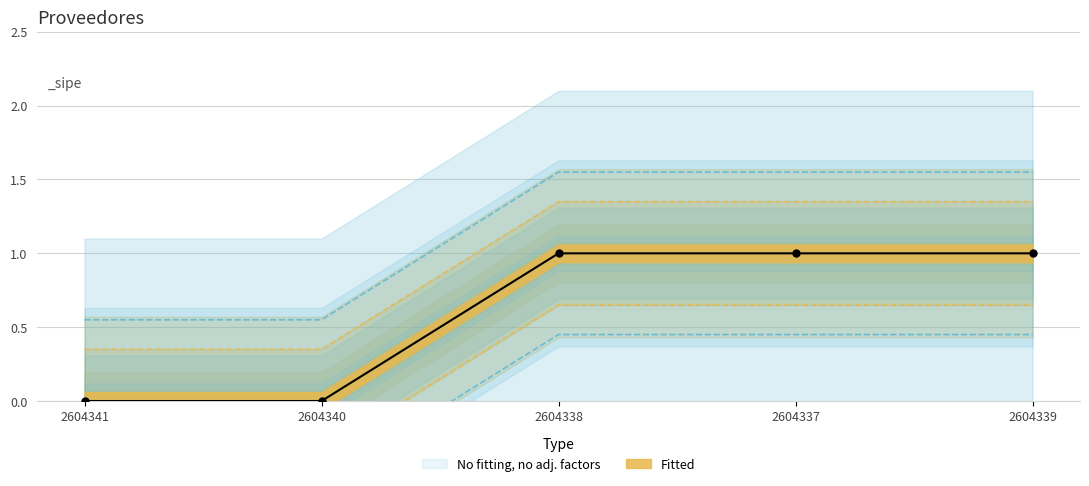

Between 2604337 and 2604338, which is larger?

2604337